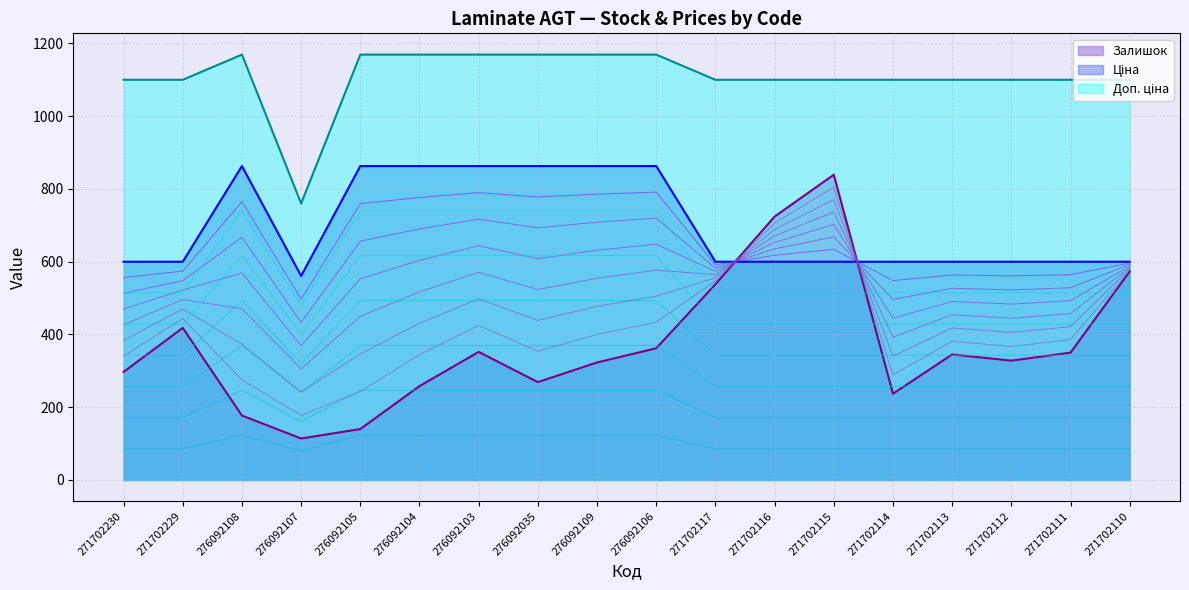

How many data points in Ціна are less than 599?

1